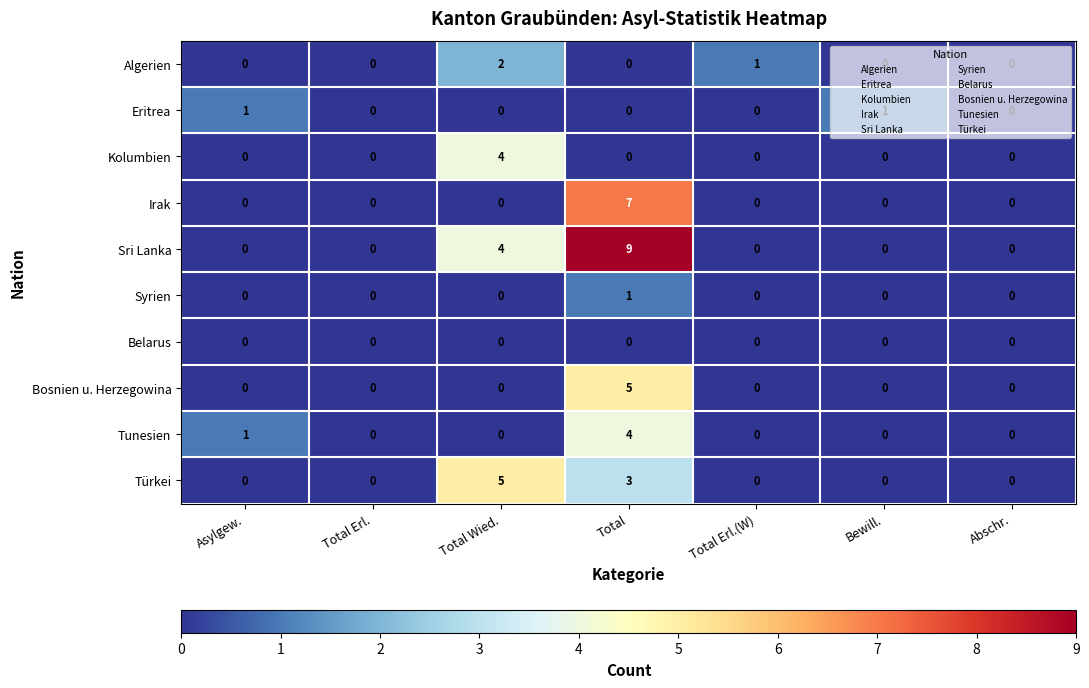

The Bosnien u. Herzegowina series shows -3 at Total Wied.. True or false?

False